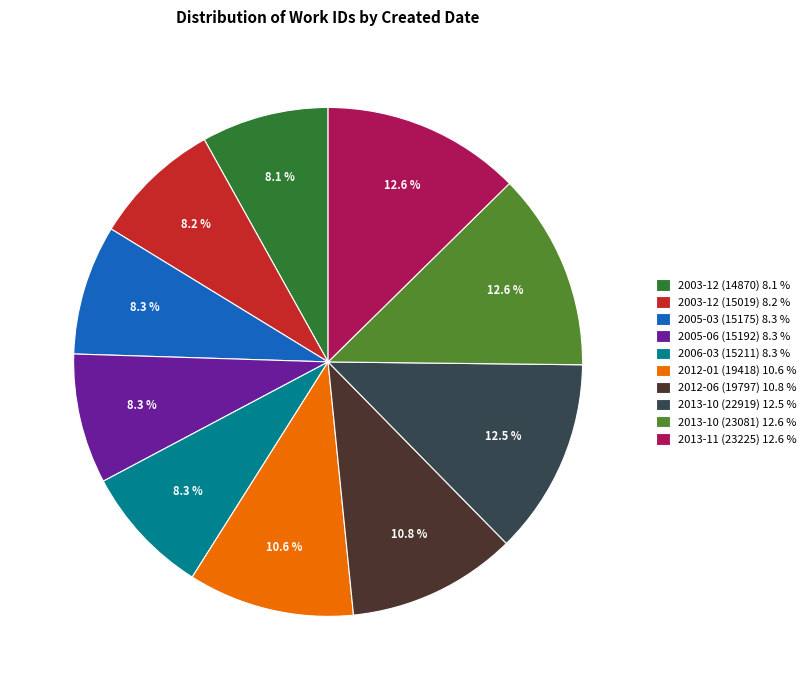

Approximately how many times larger is the value at 2012-06 (19797) 10.8 % compared to 2003-12 (15019) 8.2 %?

1.3